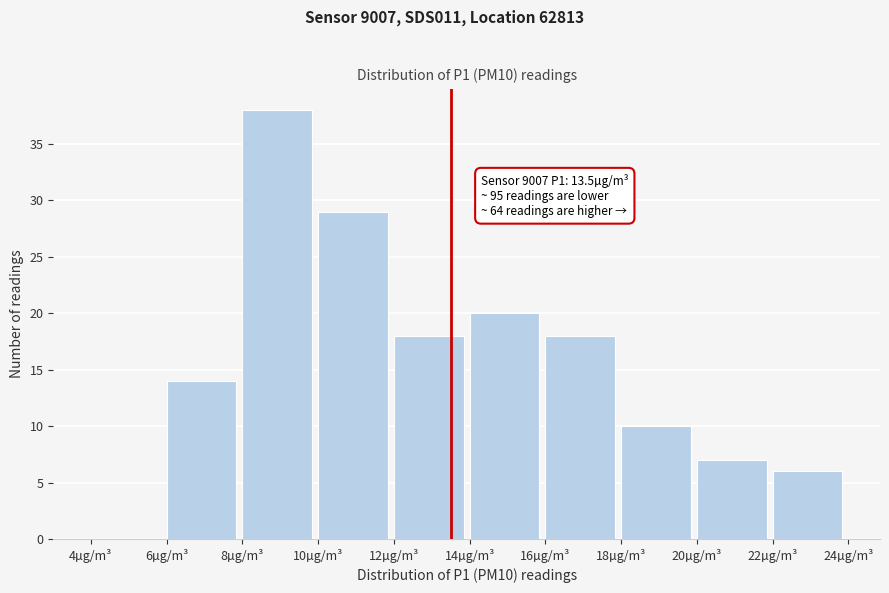

Which range on the x-axis has the tallest bar?

8 to 10